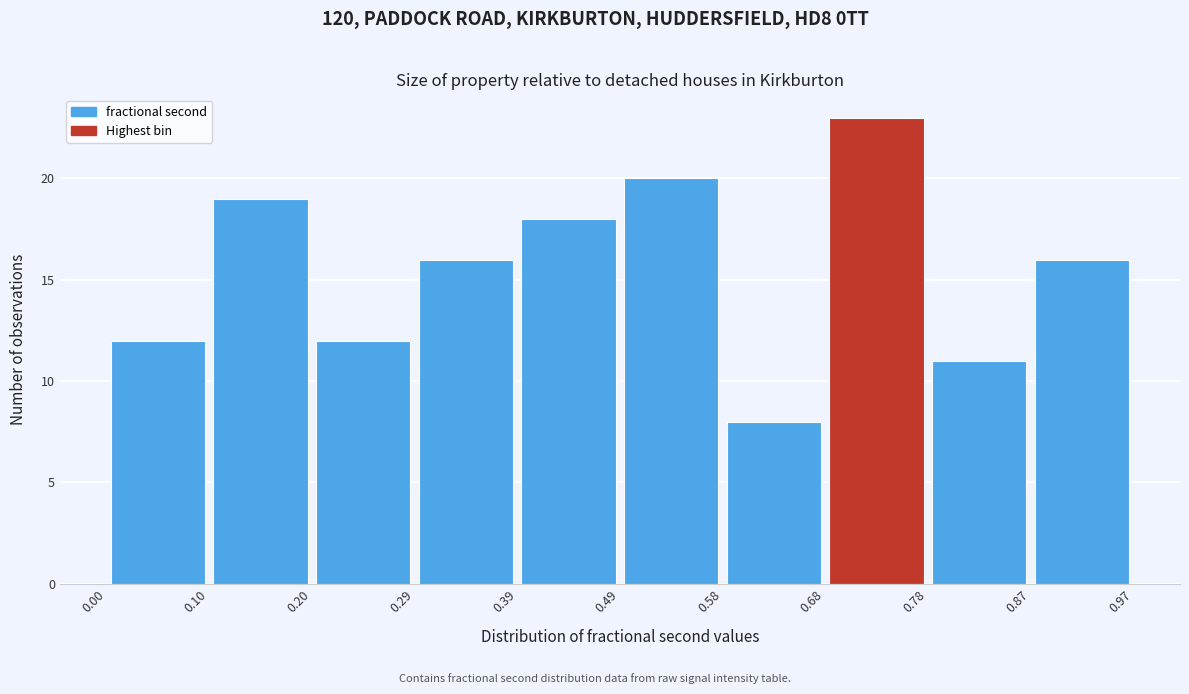

Which range on the x-axis has the tallest bar?

0.68 to 0.78